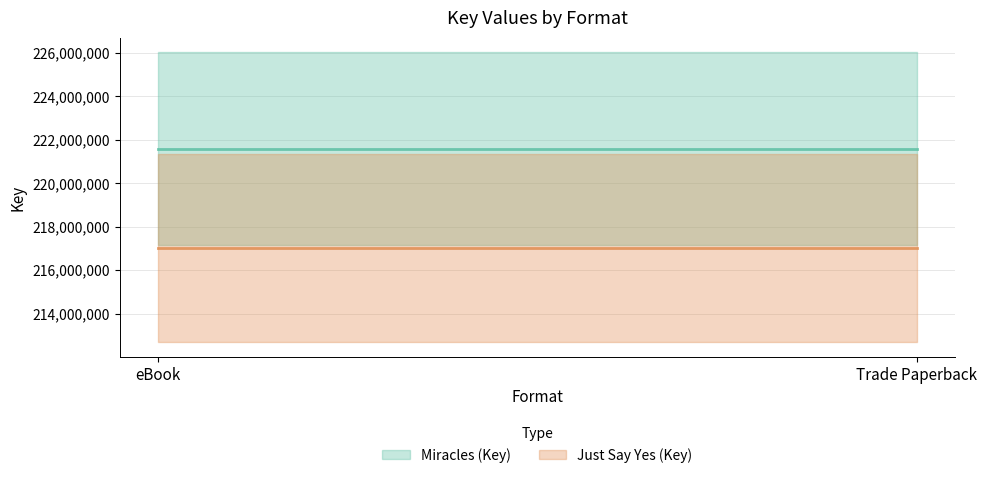

What is the highest value of the Just Say Yes (Key) series?

217013385